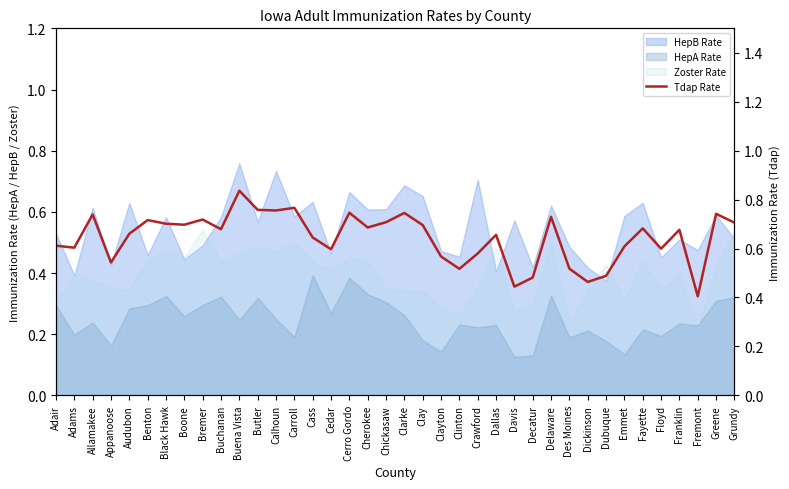

Where is the first local maximum?

Allamakee